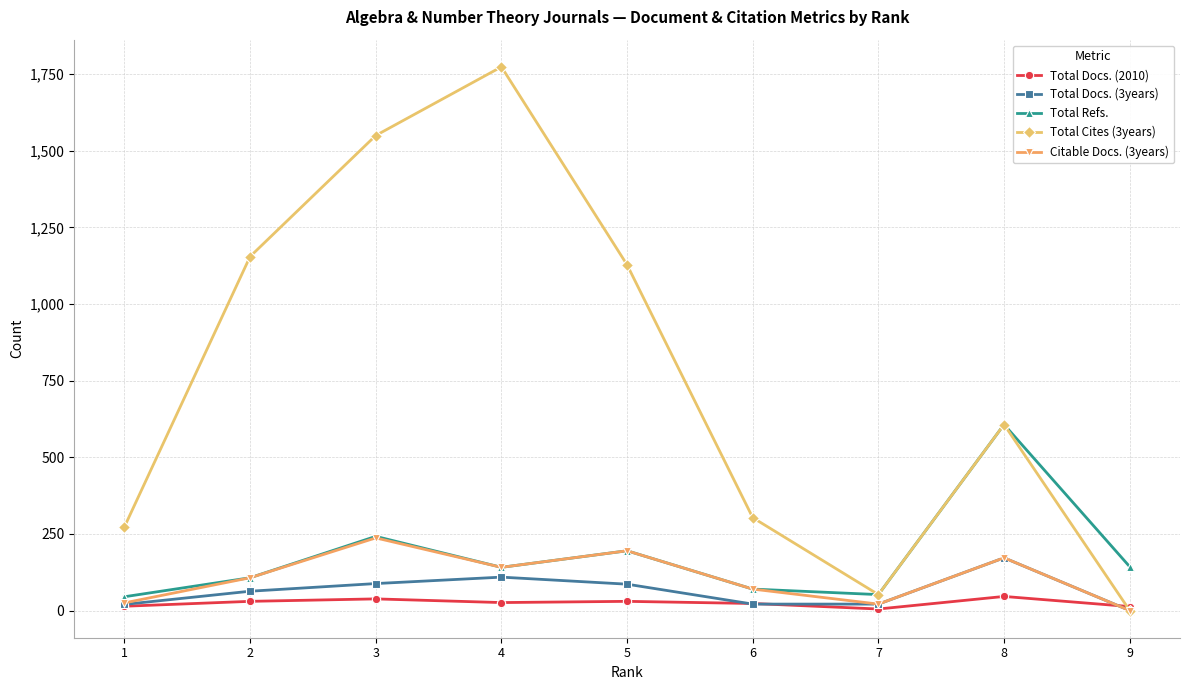

At which category does Total Refs. reach its first local valley?

4